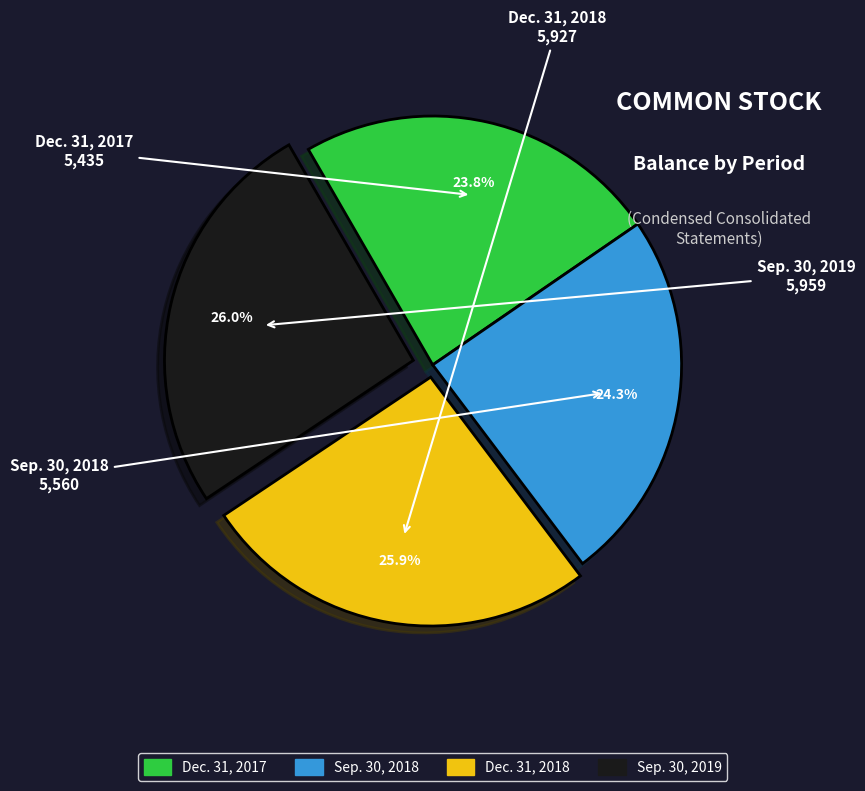

To the nearest percent, what is the combined percentage of Dec. 31, 2017 and Dec. 31, 2018?

50%